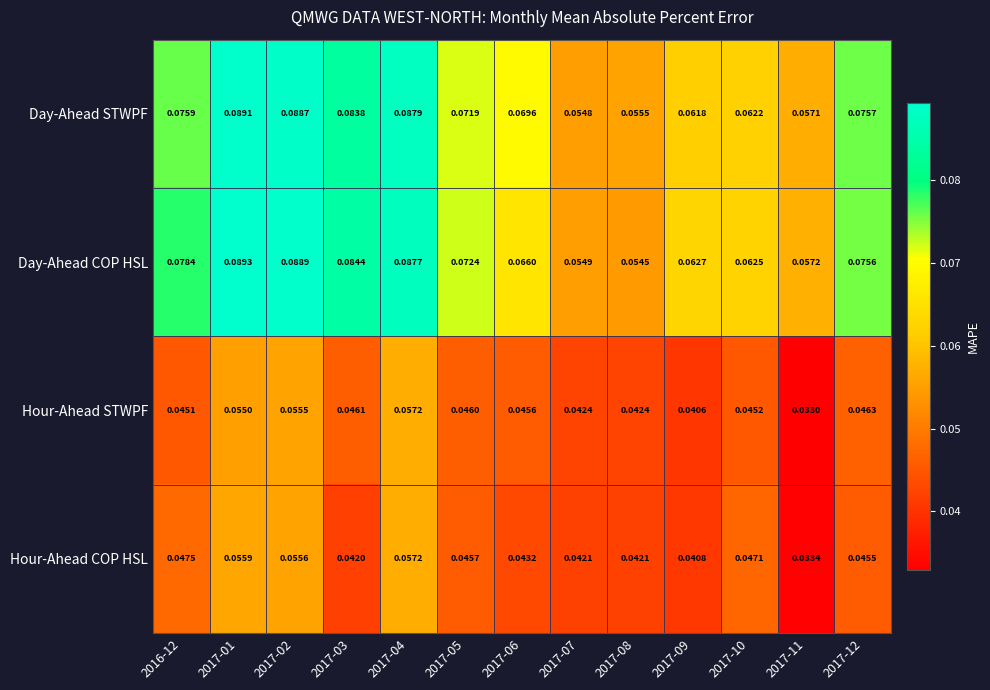

Is the value of Day-Ahead STWPF at 2017-04 greater than the value of Day-Ahead COP HSL at 2017-04?

Yes